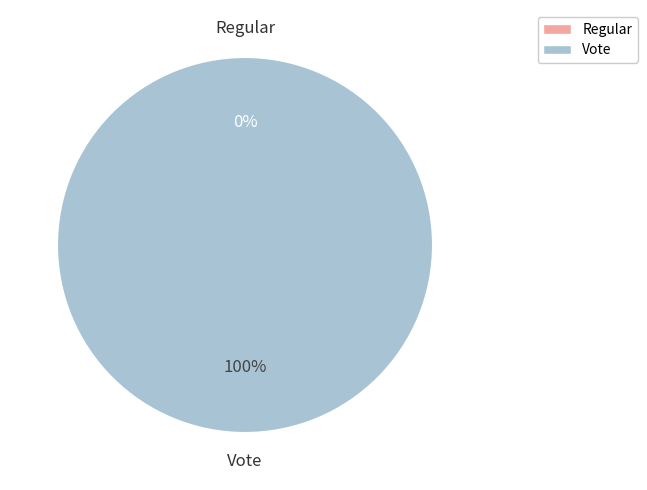

True or false: Vote accounts for 100% of the total.

True